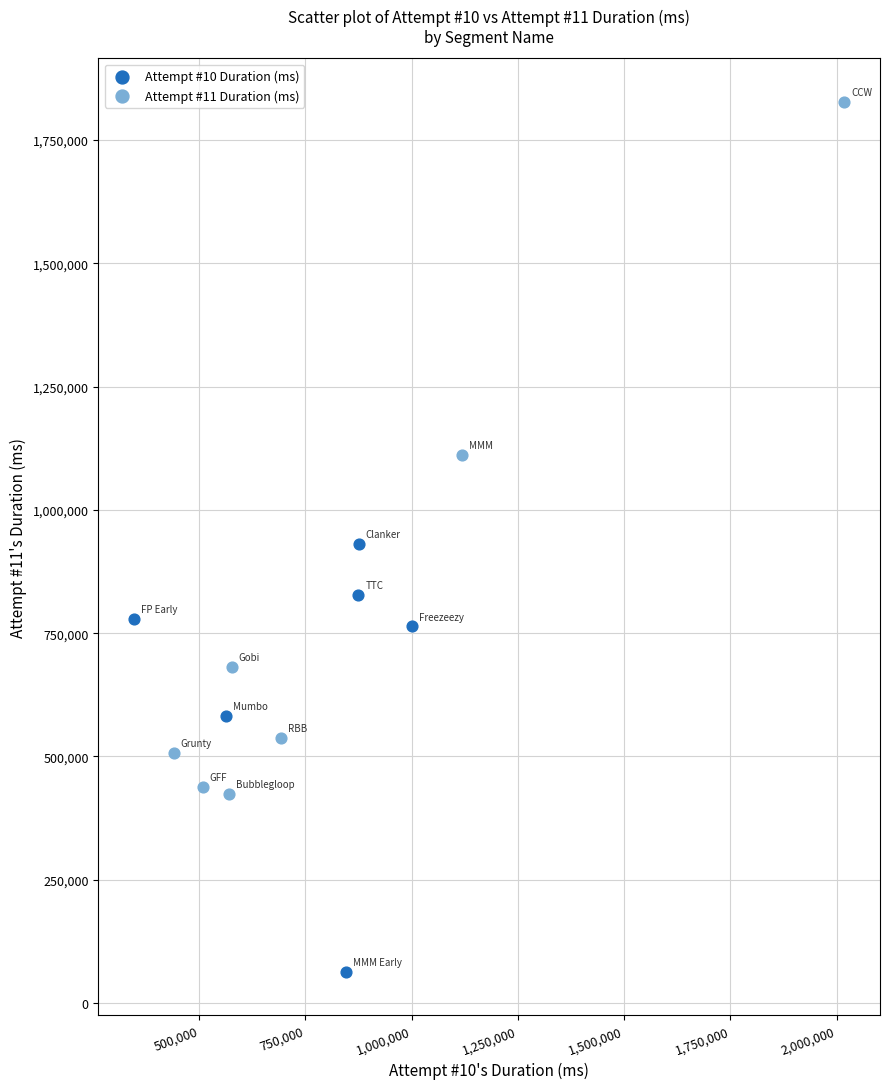

Which series has the largest Y range (max minus min)?

Attempt #11 Duration (ms)